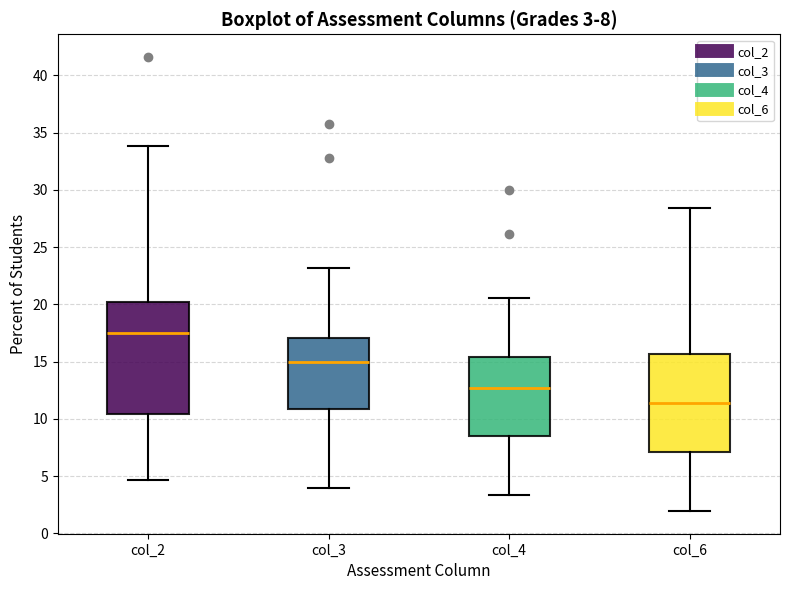

Which box has the lowest median line?

col_6